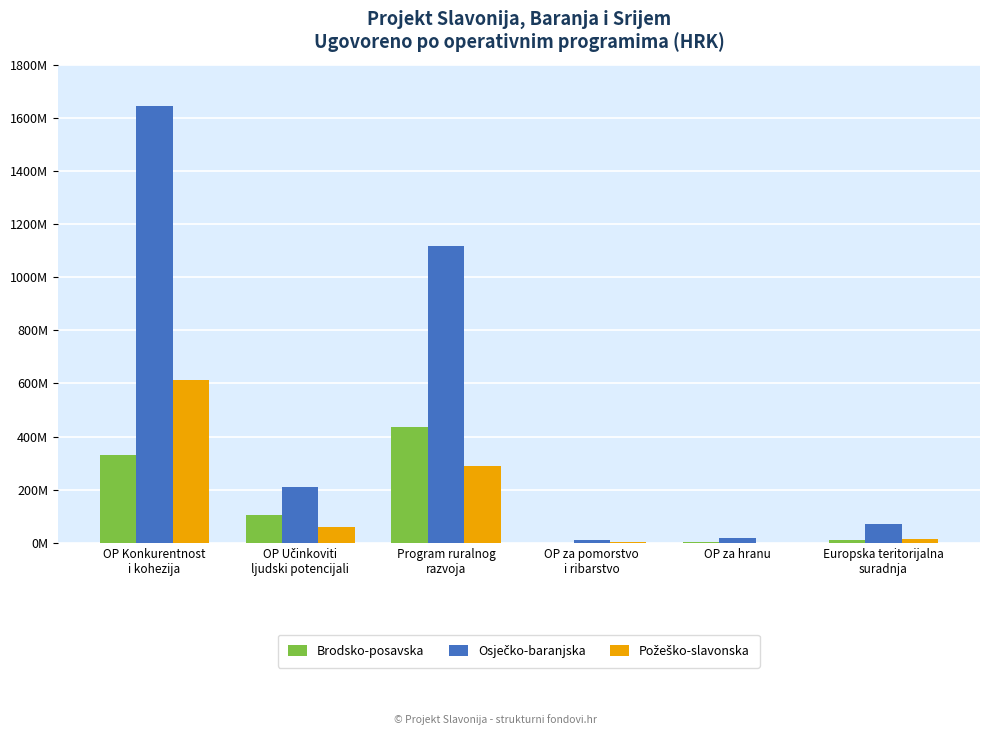

Are the bars grouped side by side (vs. stacked)?

Yes